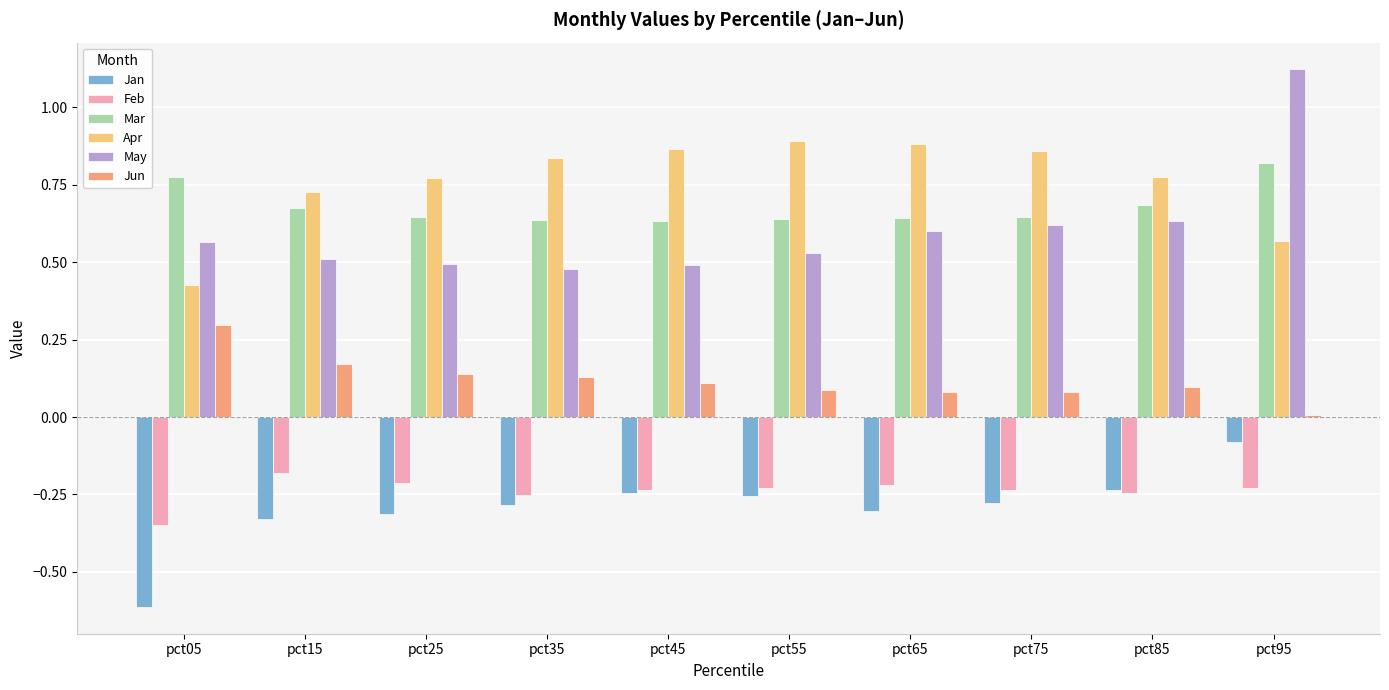

At which label does May reach its peak?

pct95